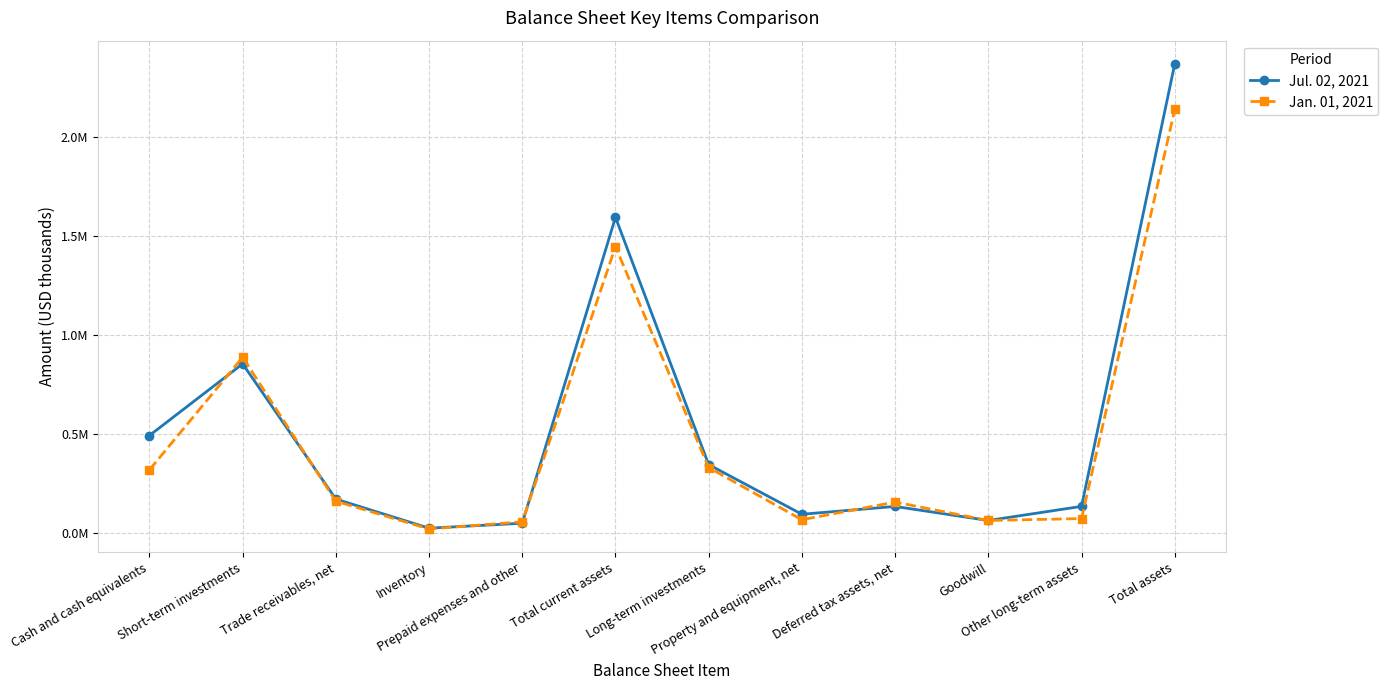

Is this an area chart (filled region under the line)?

No